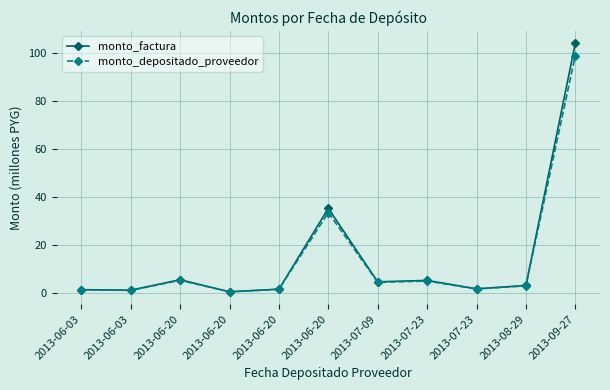

True or false: monto_factura has a value of 5.2 at 2013-07-23.

True